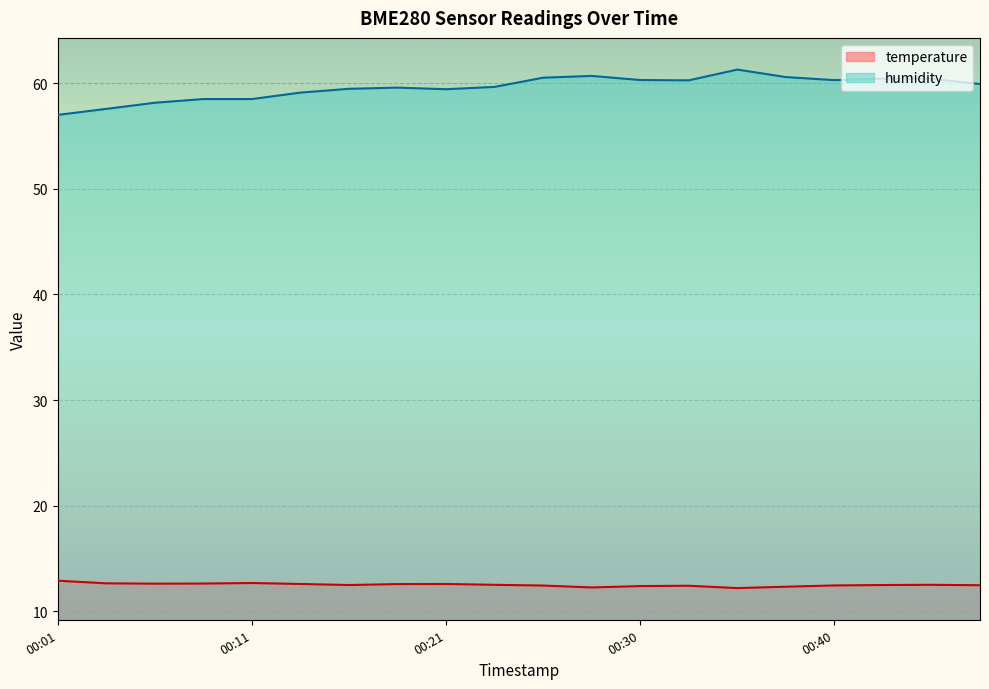

Rank the categories by humidity value from highest to lowest.

00:35, 00:28, 00:38, 00:25, 00:42, 00:45, 00:30, 00:40, 00:33, 00:47, 00:23, 00:18, 00:16, 00:21, 00:13, 00:08, 00:11, 00:06, 00:04, 00:01